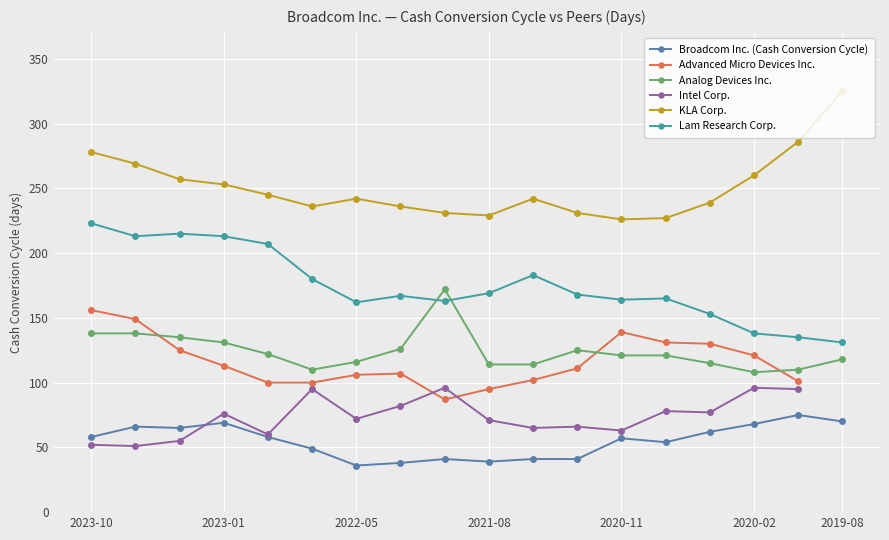

Is it true that Lam Research Corp. equals 131 at 2019-08?

True